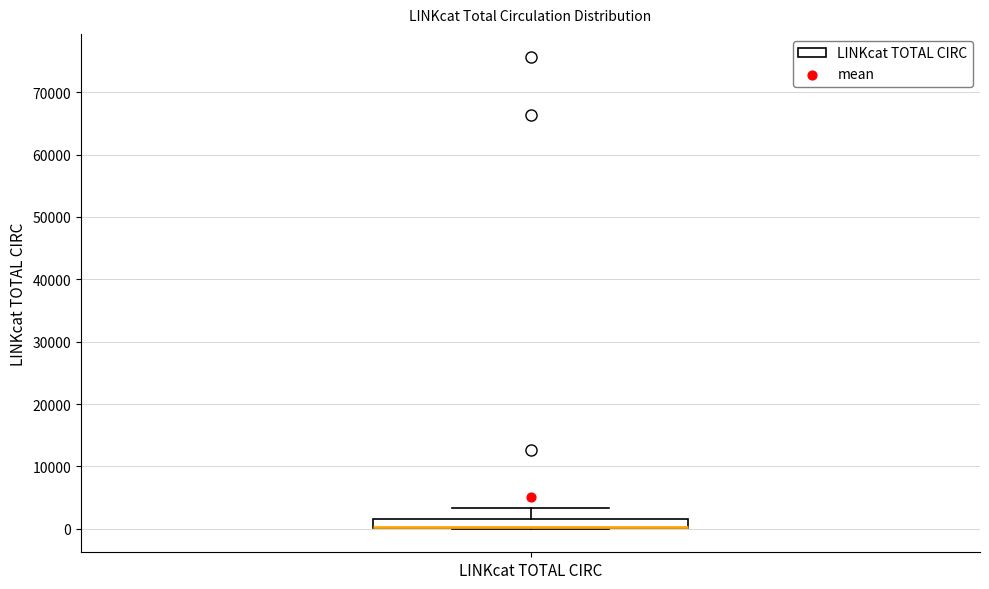

Where is the lower edge of the box for LINKcat TOTAL CIRC on the y-axis? The values are not printed on the chart, so give them approximately, as read against the axis.

0